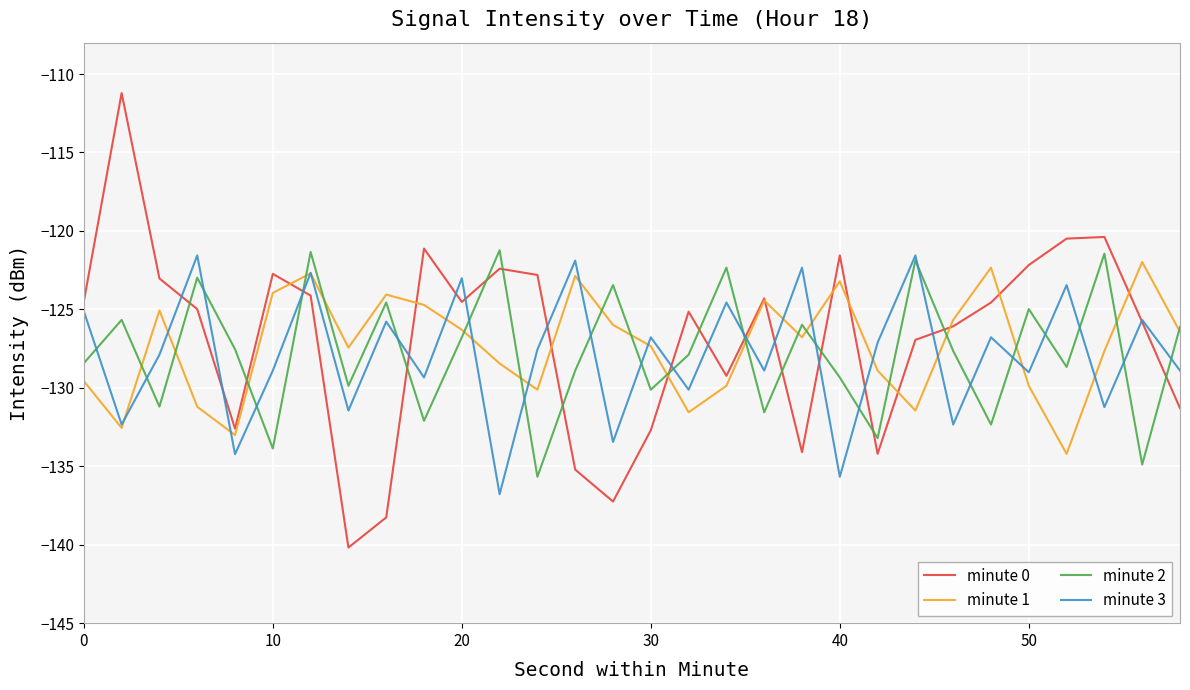

Which series has the widest spread of values?

minute 0